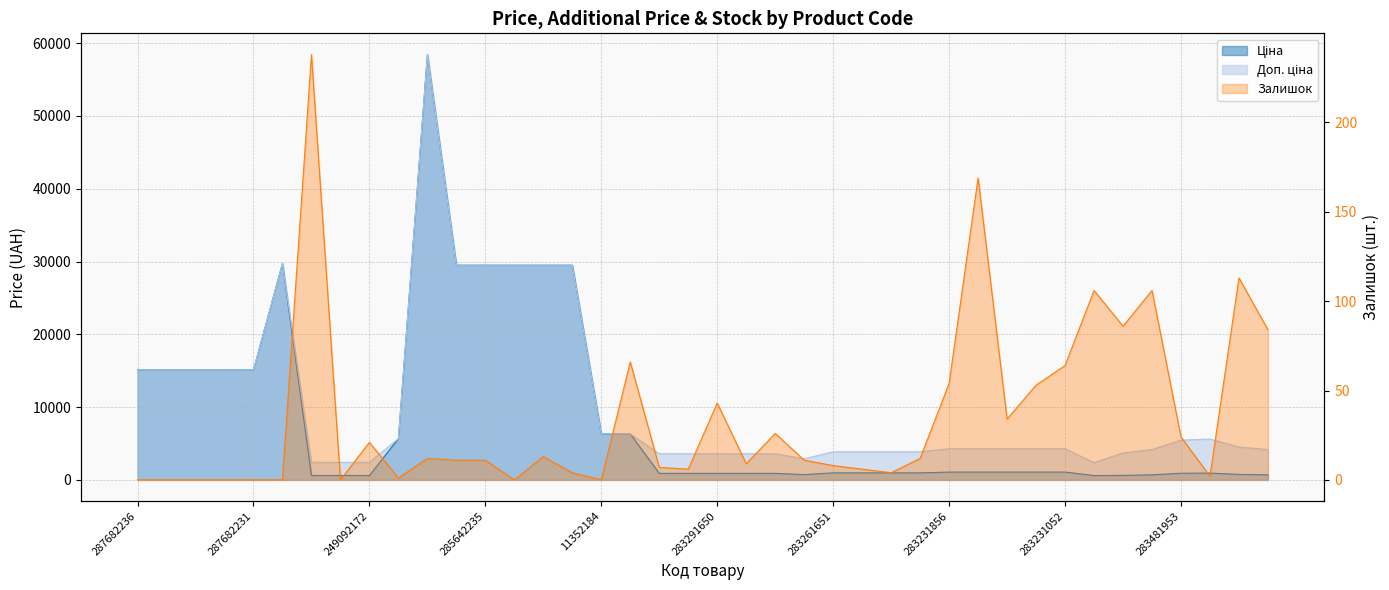

List the labels in order of Ціна value, smallest first.

283220563, 249092174, 249092173, 249092172, 281731856, 283502182, 283411651, 283280563, 283421953, 283291856, 283291651, 283291650, 283291055, 283291052, 283481953, 283451953, 283261651, 283261650, 283261055, 283261052, 283231856, 283231651, 283231650, 283231055, 283231052, 10832185, 11352184, 11352182, 287682236, 287682235, 287682234, 287682233, 287682231, 285642236, 285642235, 285642234, 285642233, 285642231, 287702232, 285662232